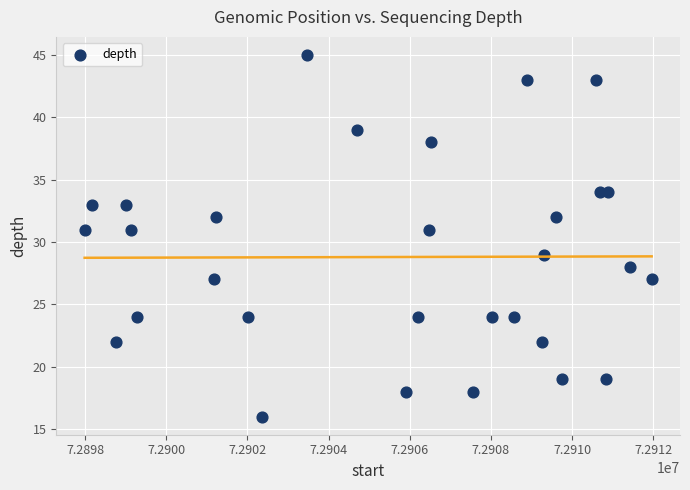

What is the range of Y values (max minus min)?

29